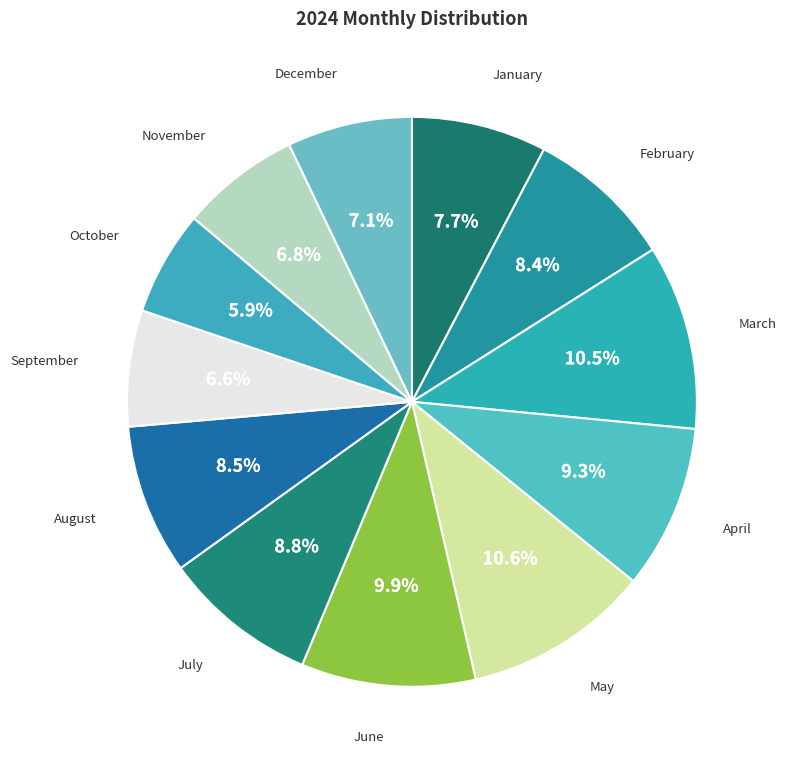

What is the smallest slice in the pie chart?

October